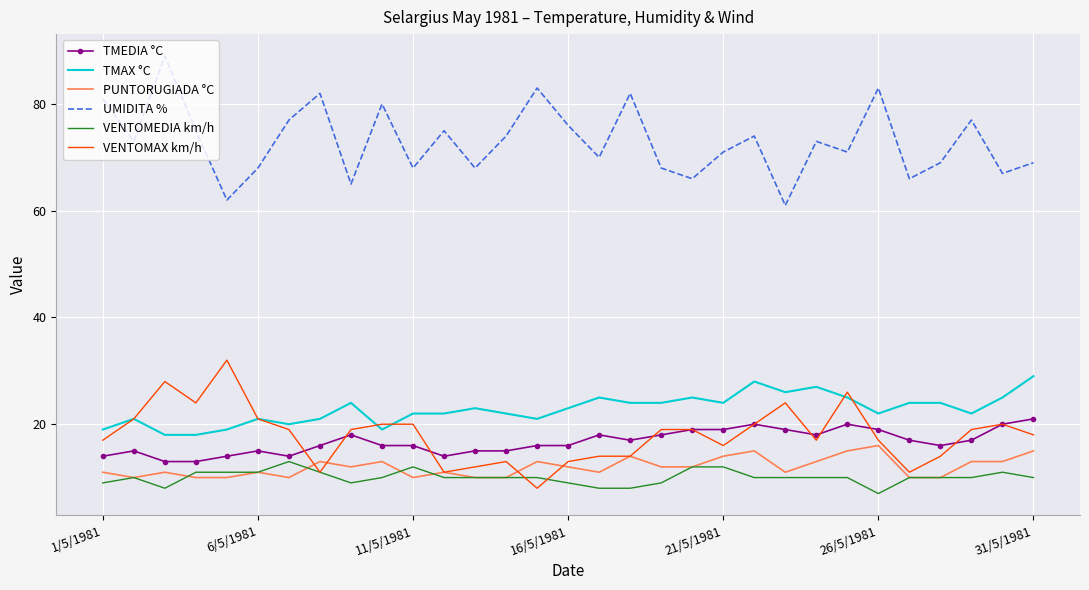

What is the smallest value displayed?

7